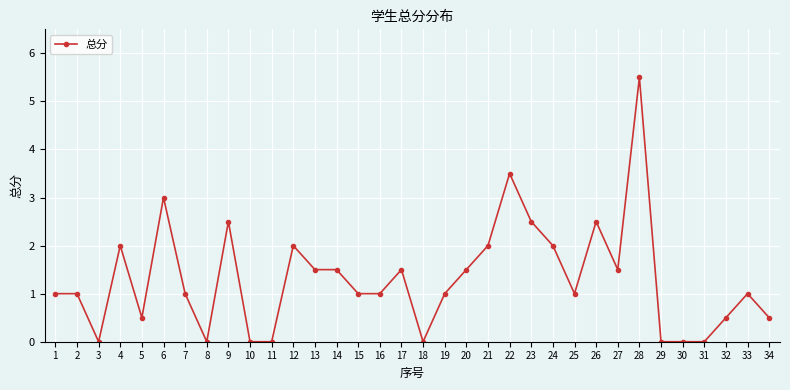

What is the sum of all values?

44.5